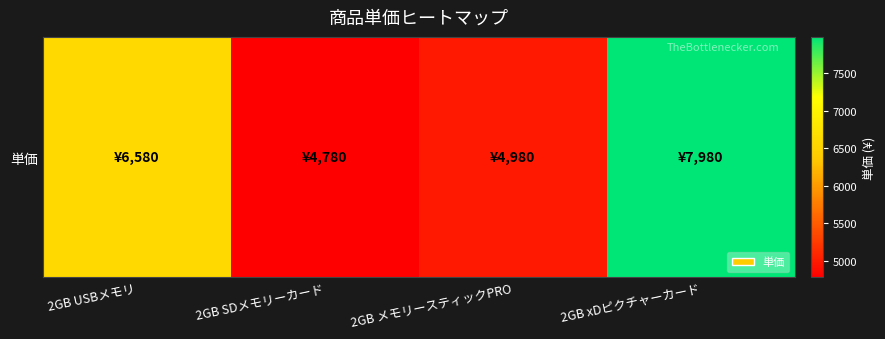

How many data points are above 6580?

1